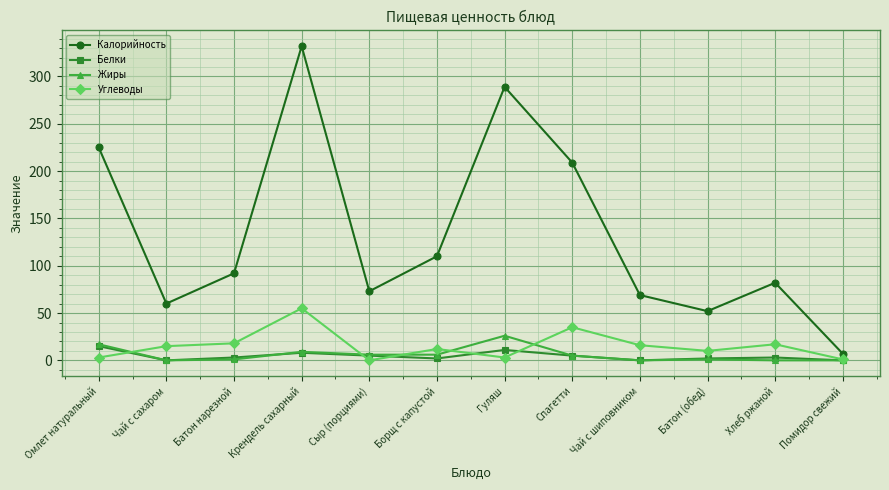

True or false: Углеводы has a value of 0 at Сыр (порциями).

True